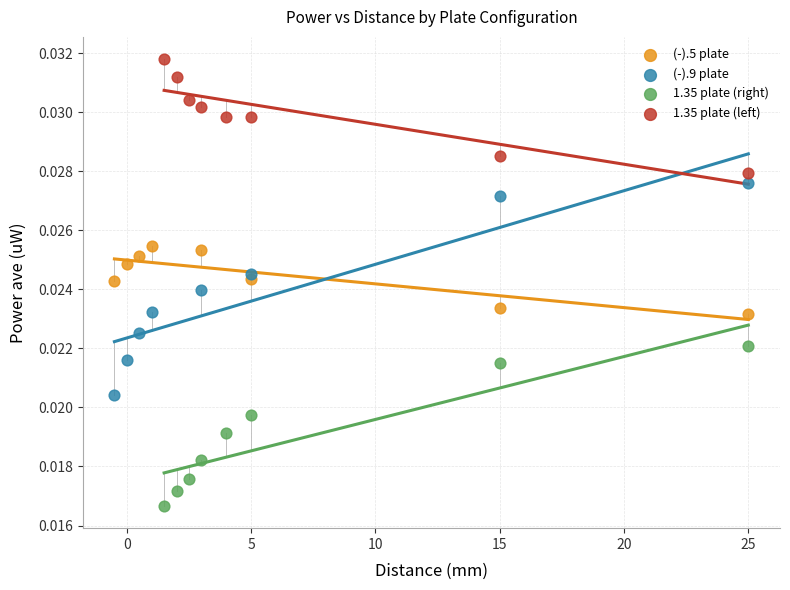

Which series has the largest Y range (max minus min)?

(-).9 plate